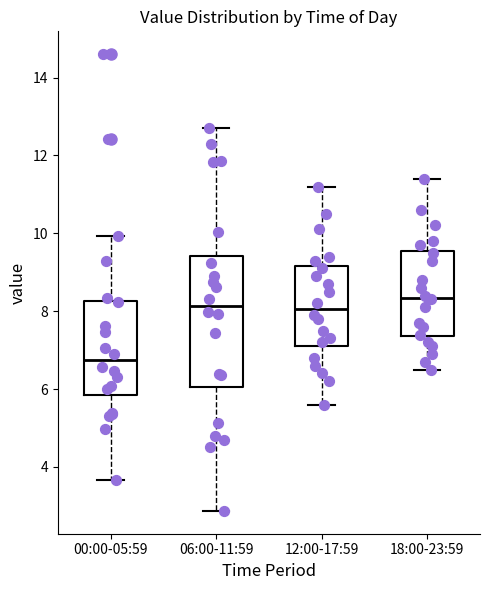

Which box's median line is the highest?

18:00-23:59